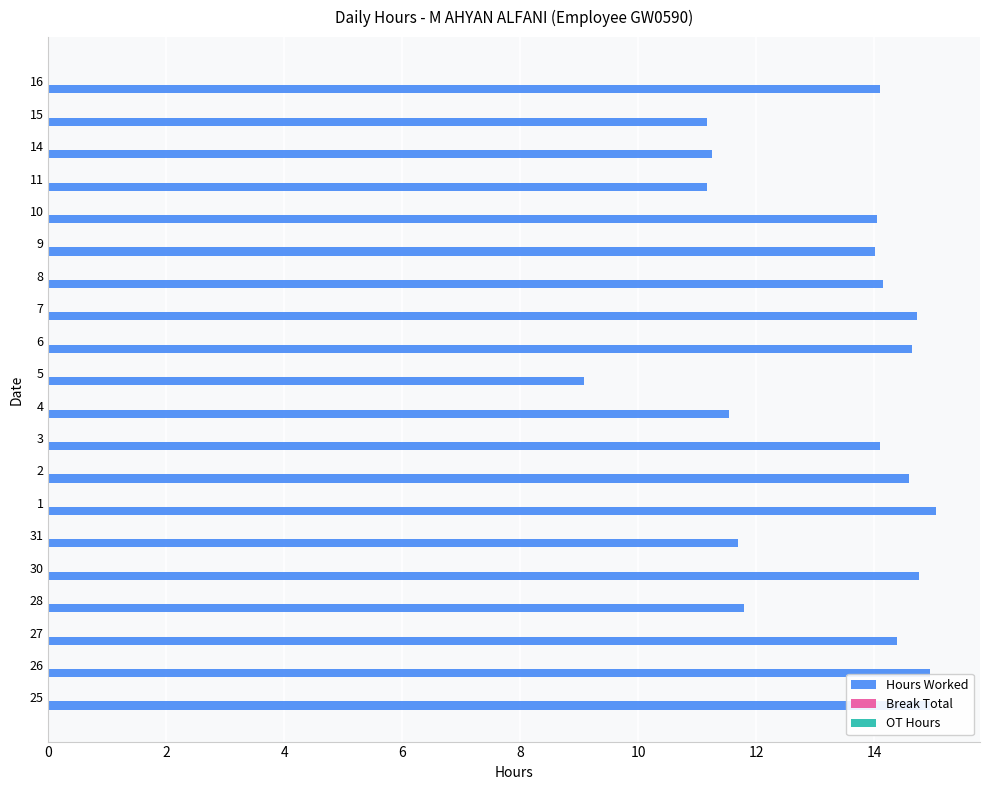

Does the chart contain any negative values?

No